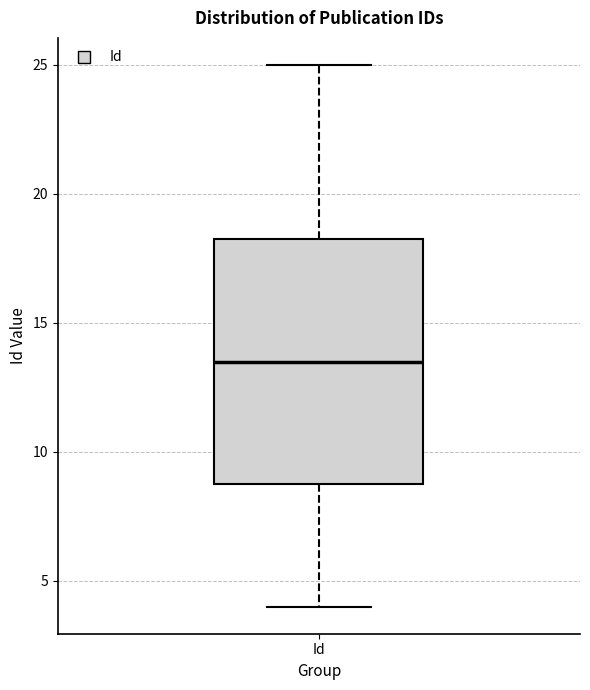

Read this box plot against the y-axis: the position of the median line, the range covered by the box, and the ends of both whiskers. The values are not printed on the chart, so give them approximately, as read against the axis.

median 13.5, box 9.0 to 18.5, whiskers 4.0 to 25.0